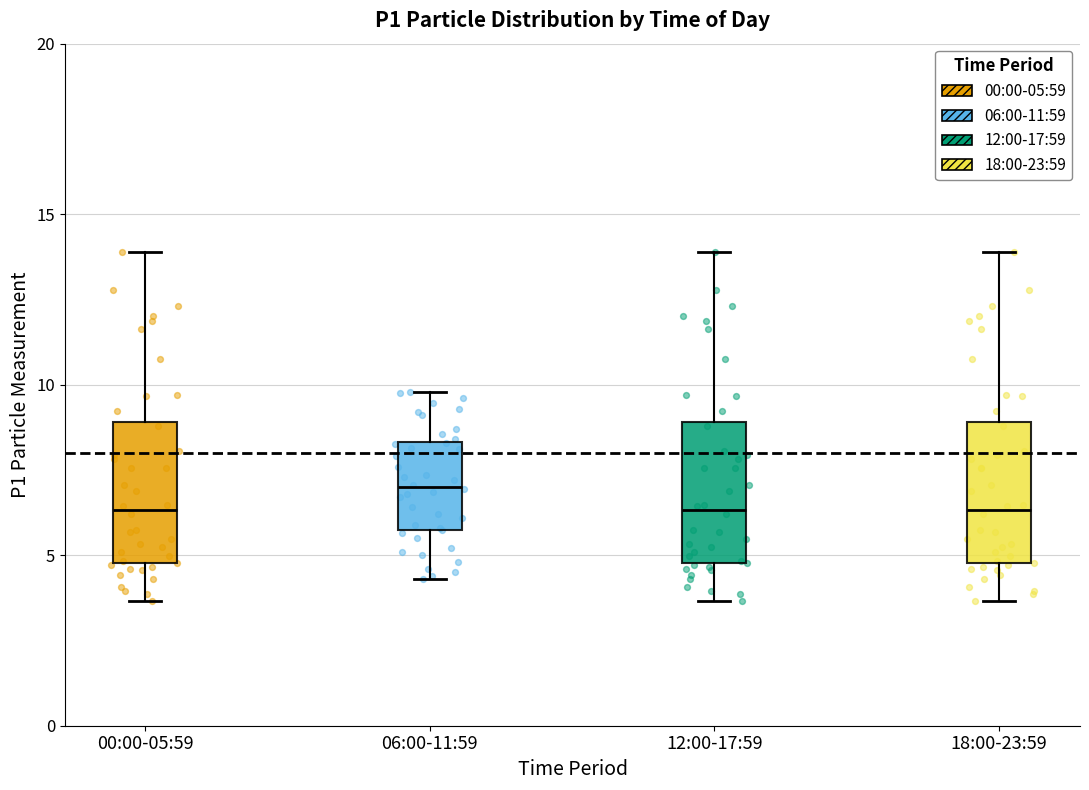

Reading left to right, transcribe this box plot: for each box, give where its median line is, the range the box spans, and where its two whiskers end, as read against the y-axis. The values are not printed on the chart, so give them approximately, as read against the axis.

00:00-05:59: median 6.5, box 5.0 to 9.0, whiskers 3.5 to 14.0
06:00-11:59: median 7.0, box 5.5 to 8.5, whiskers 4.5 to 10.0
12:00-17:59: median 6.5, box 5.0 to 9.0, whiskers 3.5 to 14.0
18:00-23:59: median 6.5, box 5.0 to 9.0, whiskers 3.5 to 14.0